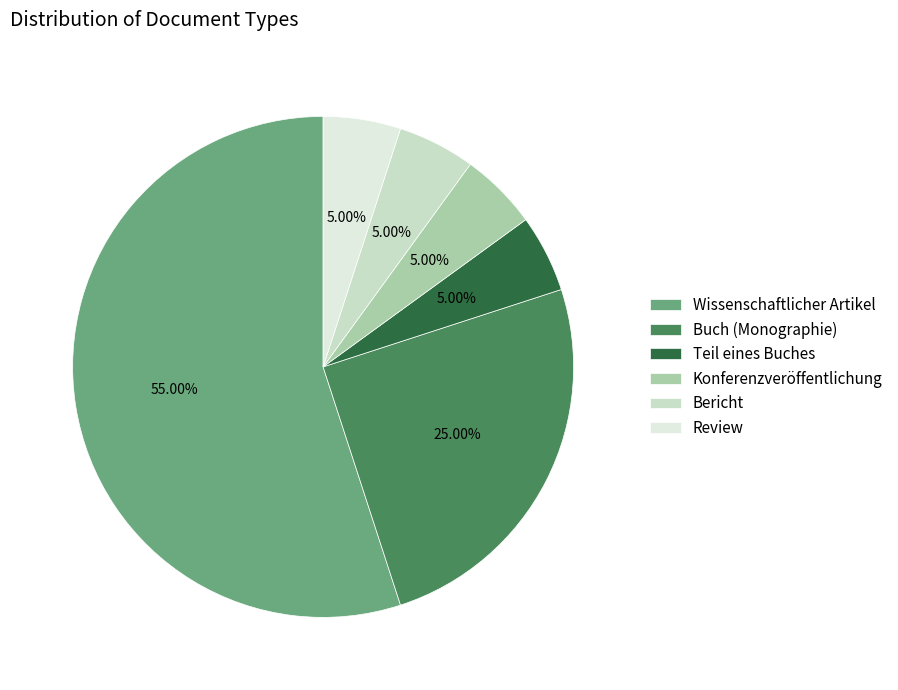

To the nearest percent, what portion does Review represent?

5%